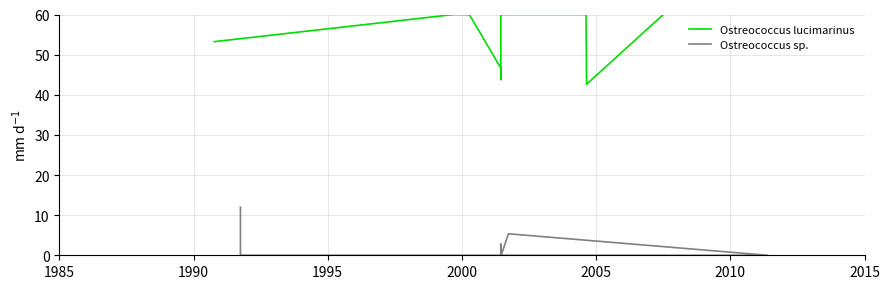

Is the value of Ostreococcus sp. at 11 greater than the value of Ostreococcus lucimarinus at 1995?

No